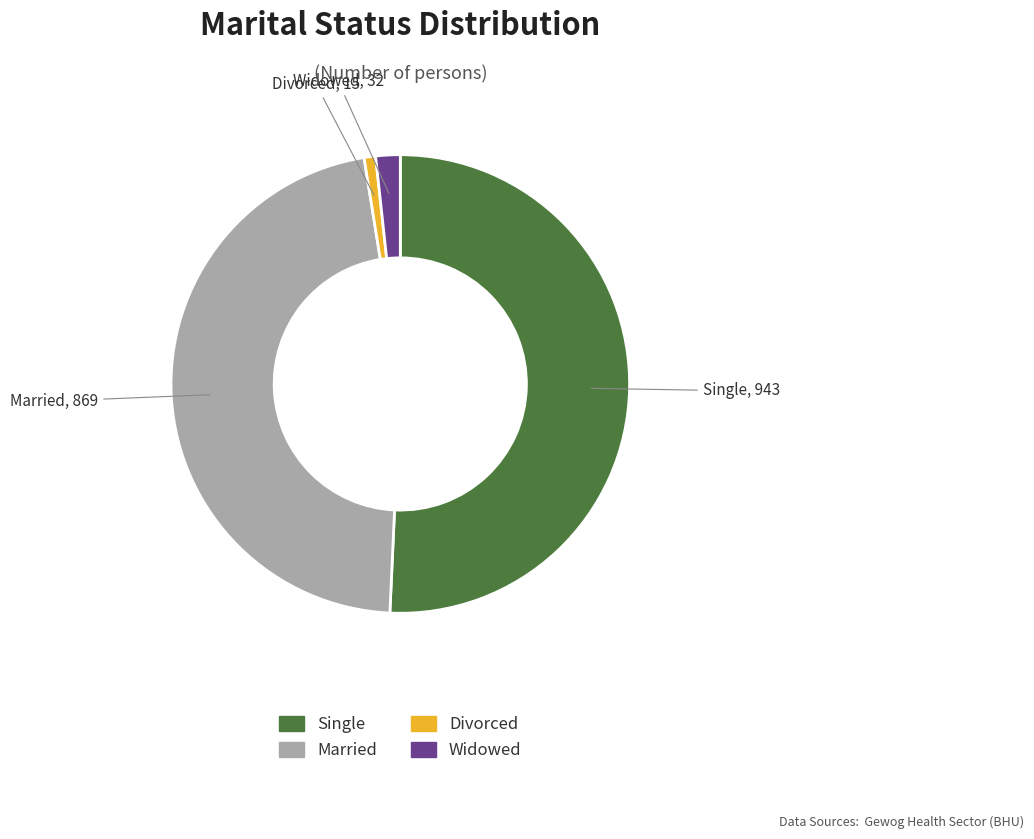

Rank the categories by value from highest to lowest.

Single, Married, Widowed, Divorced